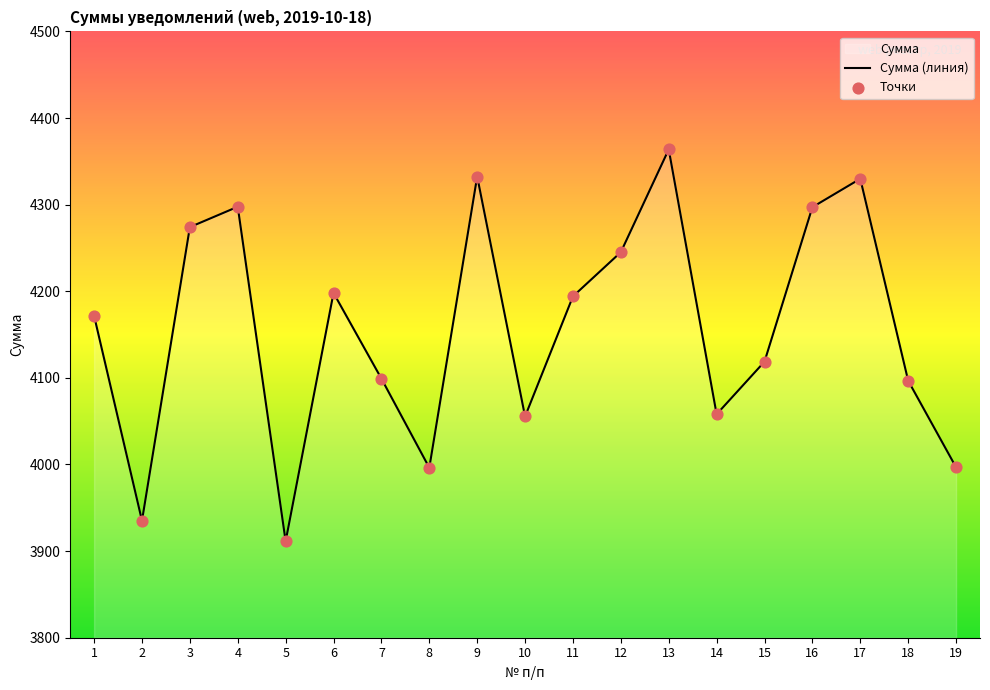

Which series reaches the maximum Y coordinate?

Сумма (линия)